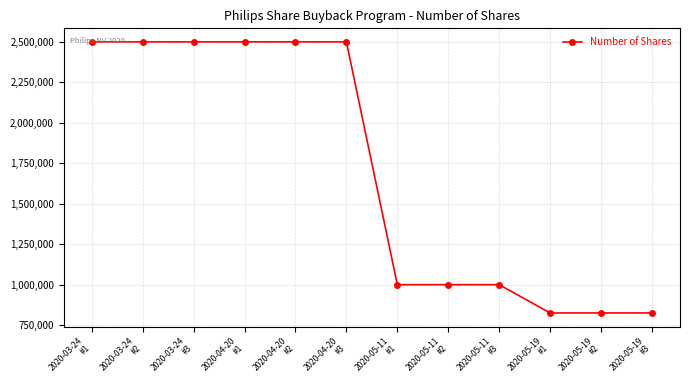

What is the maximum value shown in the chart?

2500000